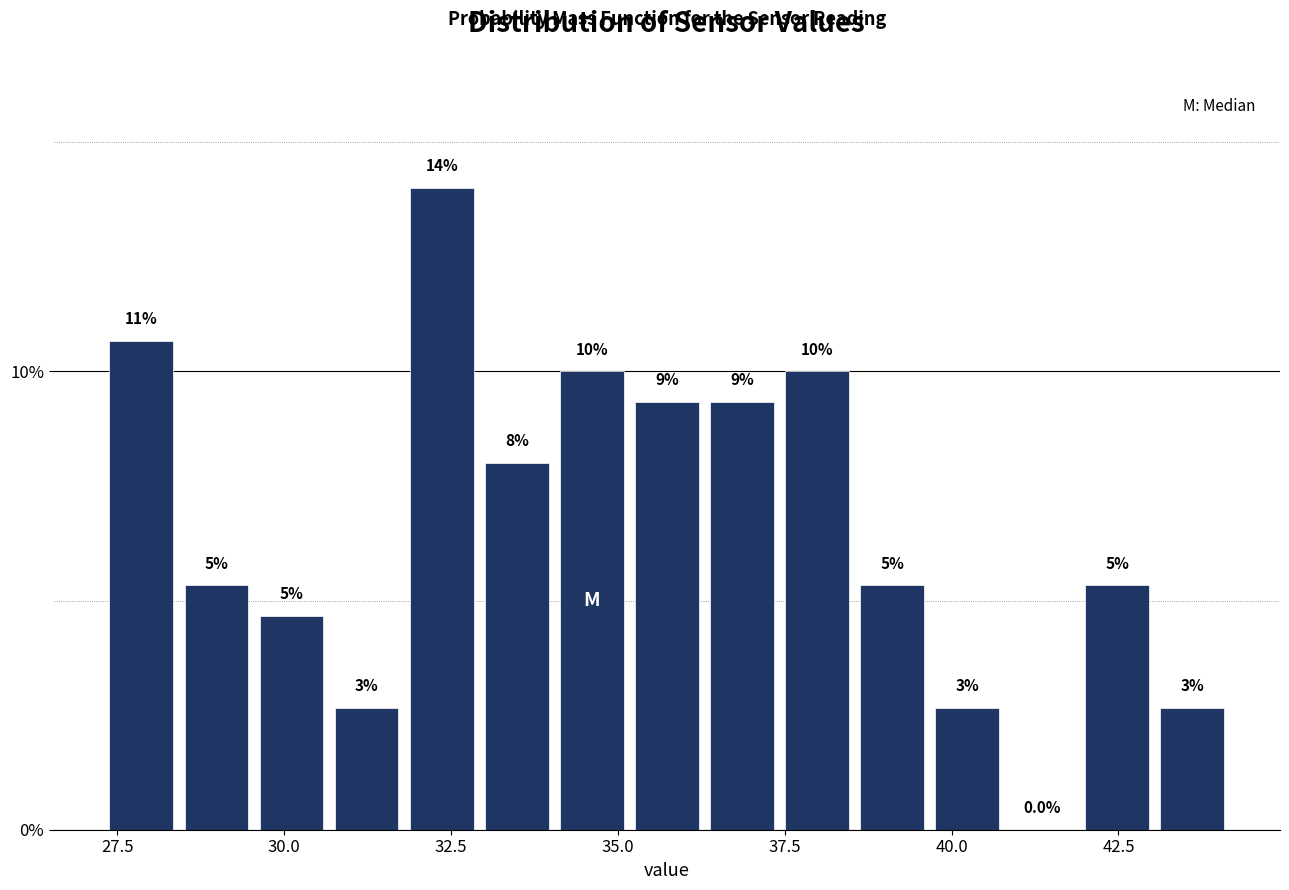

Read against the x-axis, roughly where is the centre of the tallest bar?

32.5